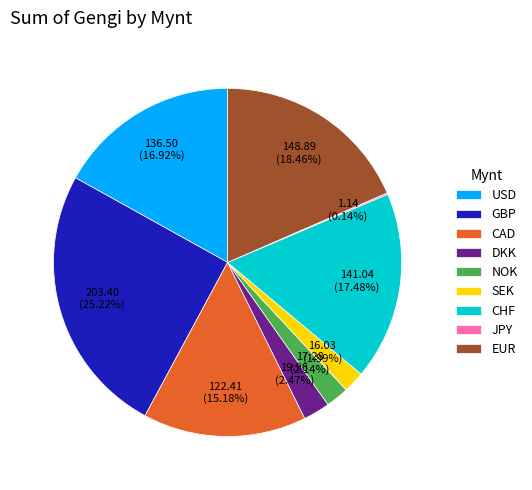

To the nearest percent, what is the average slice percentage?

11%